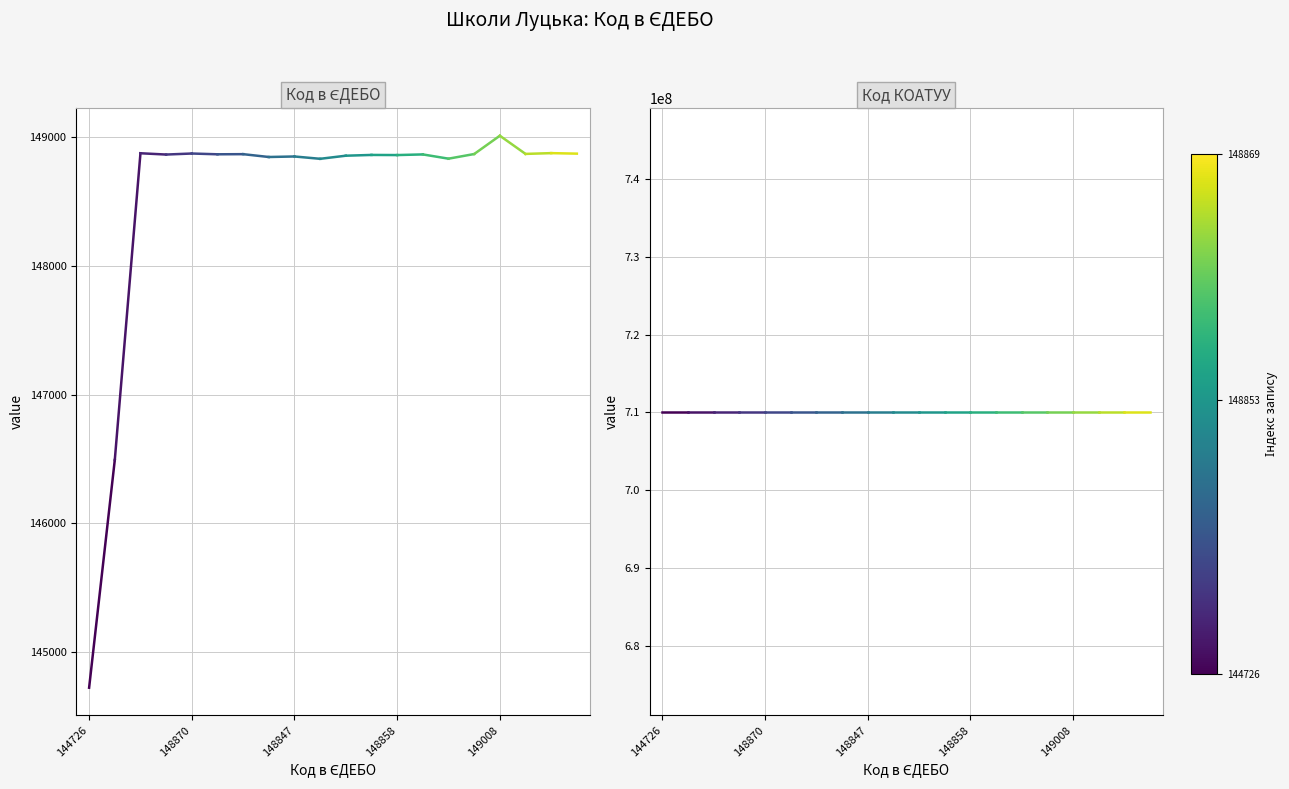

Between 144726 and 148870, which is larger?

148870